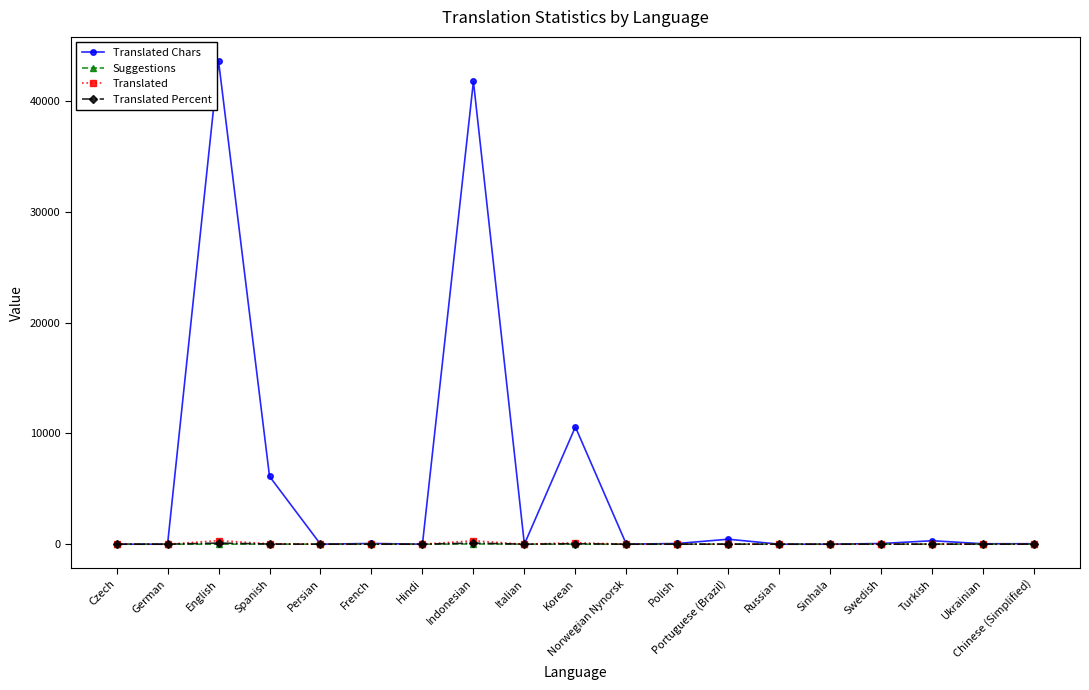

The value of Translated Chars at Indonesian is 18316.1. True or false?

False